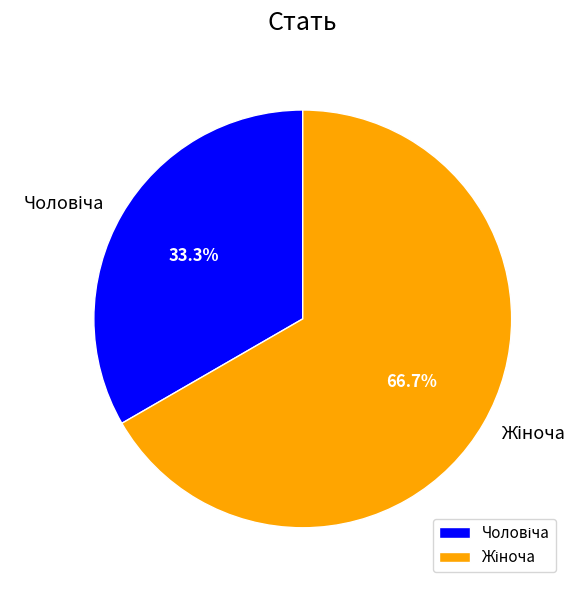

Does any single category account for the majority?

Yes